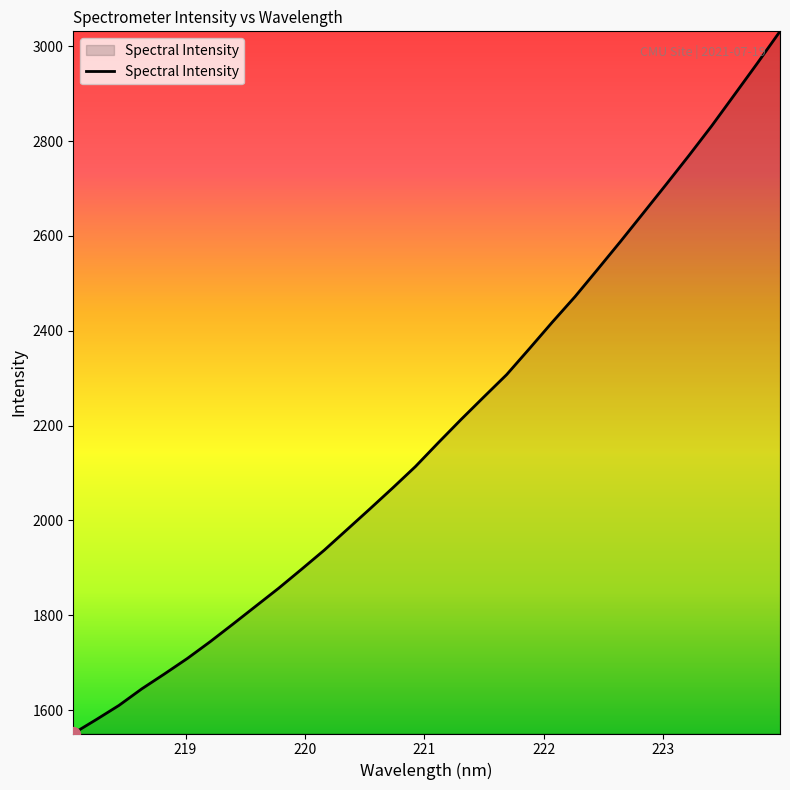

Count the number of values greater than 2163.

16